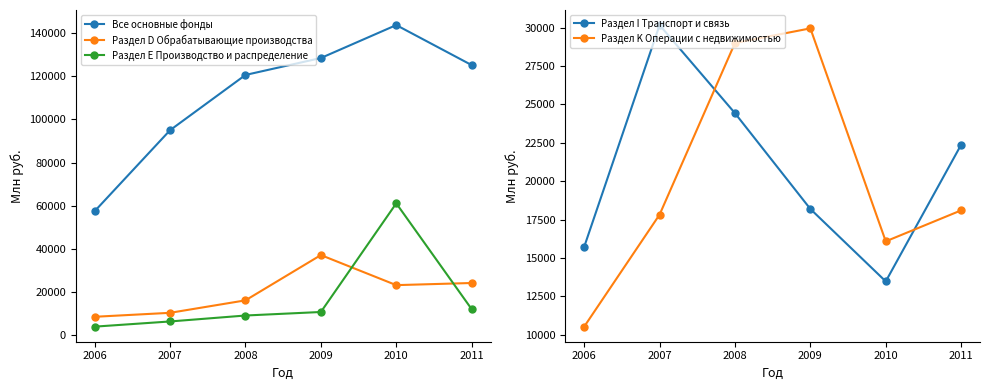

What is the maximum value shown in the chart?

143747